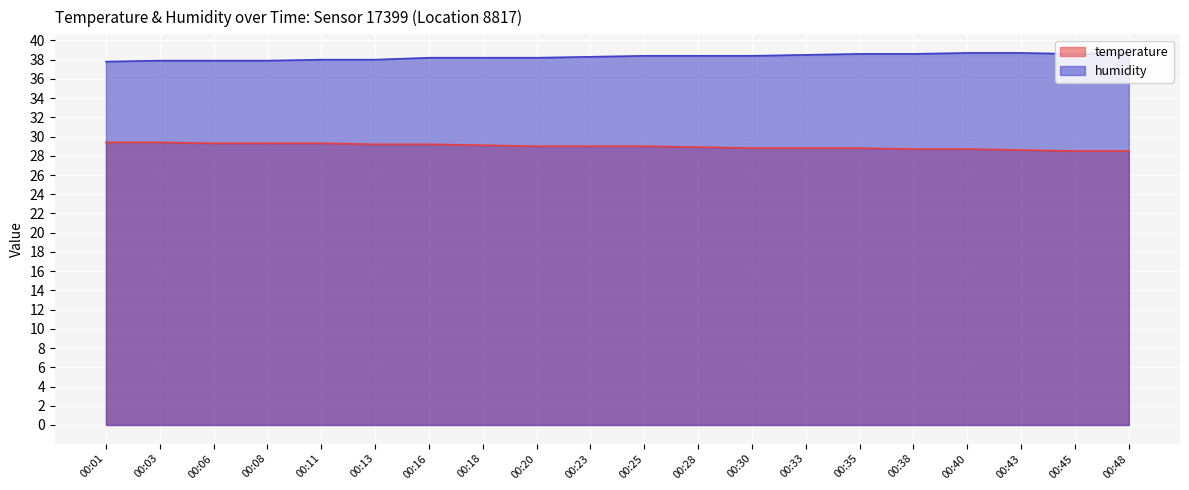

What is the difference between the highest and lowest values at 00:20?

9.2